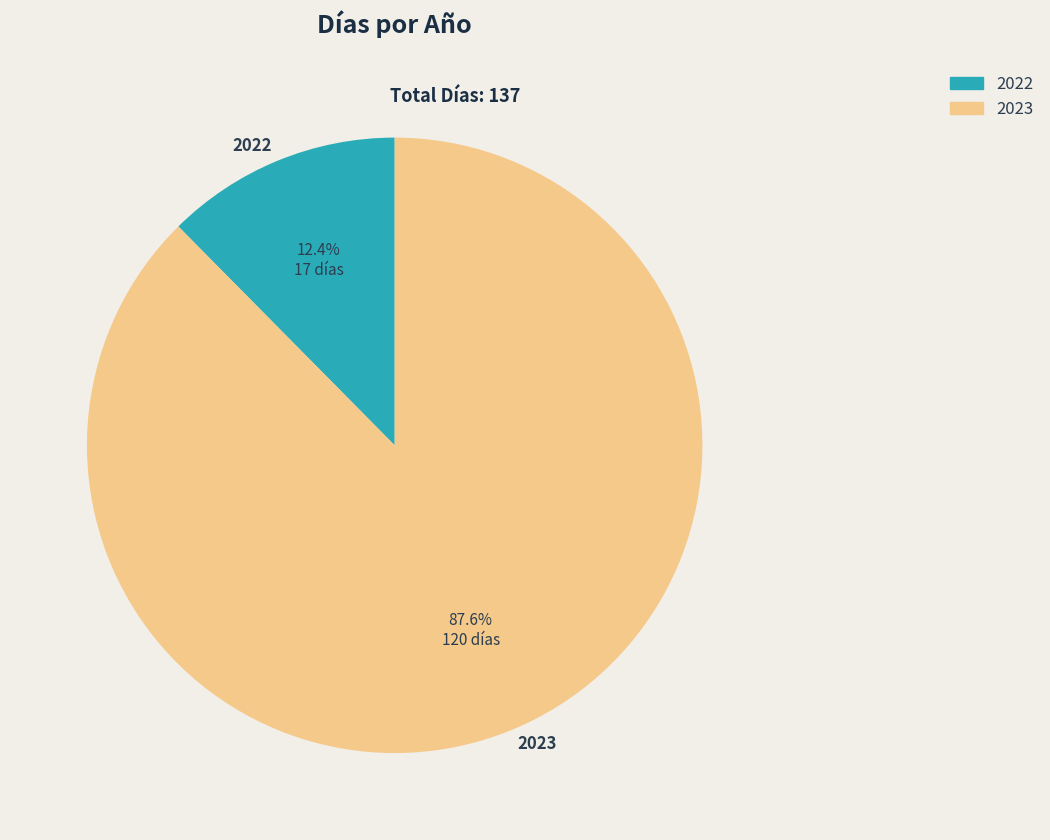

To the nearest percent, what percentage of the pie is 2023?

88%